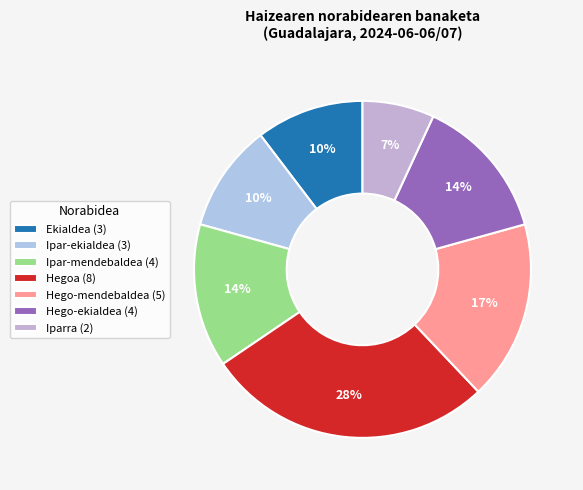

How many slices are in this pie chart?

7